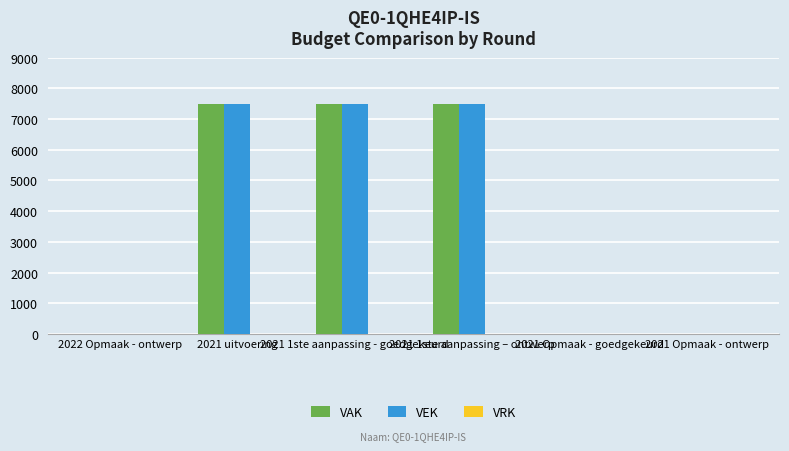

What is the sum of all VAK values?

22500